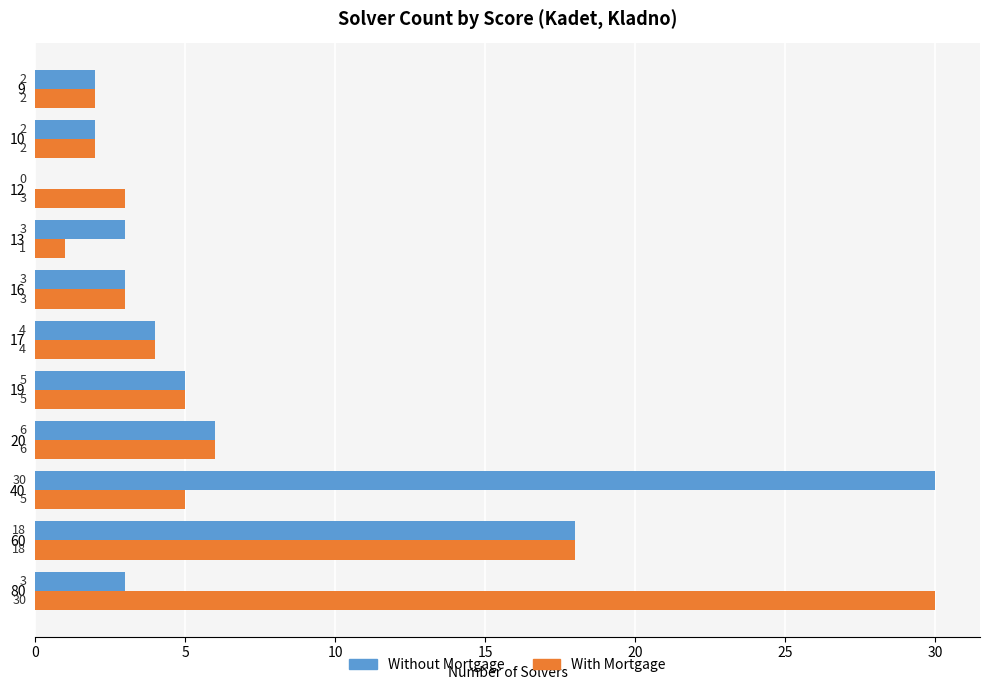

What is the greatest value displayed?

30